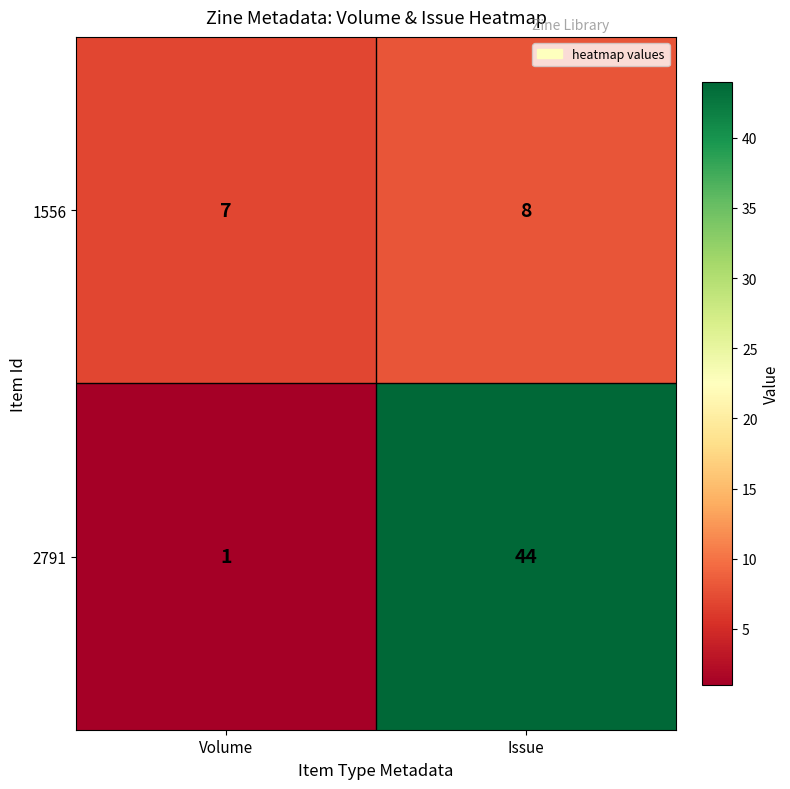

The value of 2791 at Volume is 1. True or false?

True